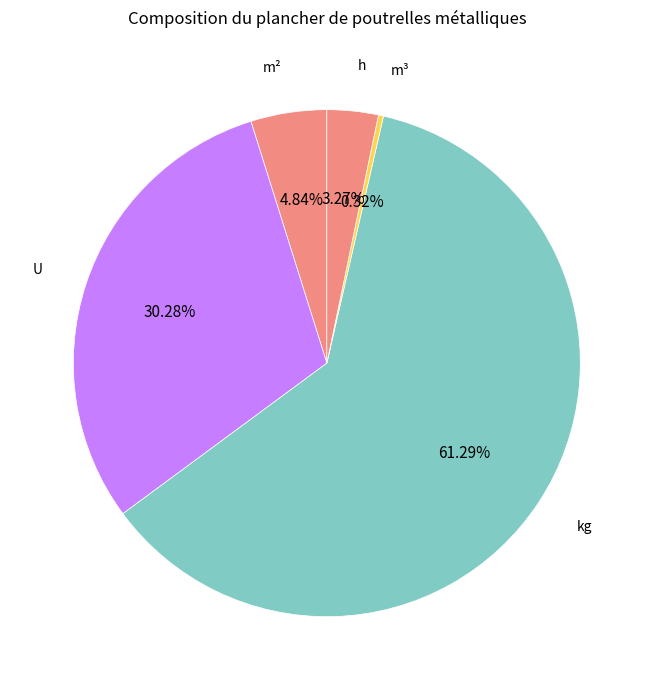

How many slices are in this pie chart?

5